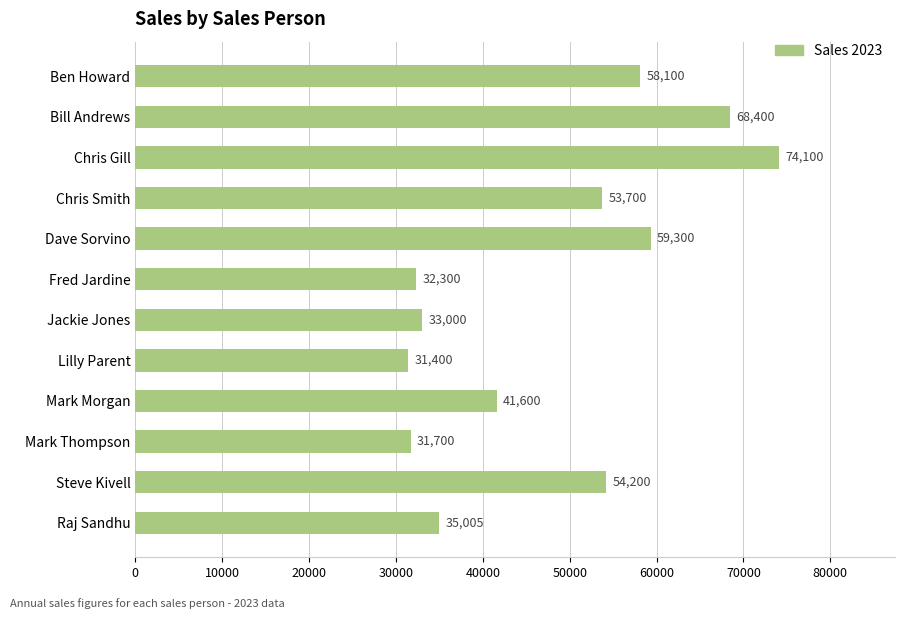

Which category has the lowest value across all series?

Lilly Parent